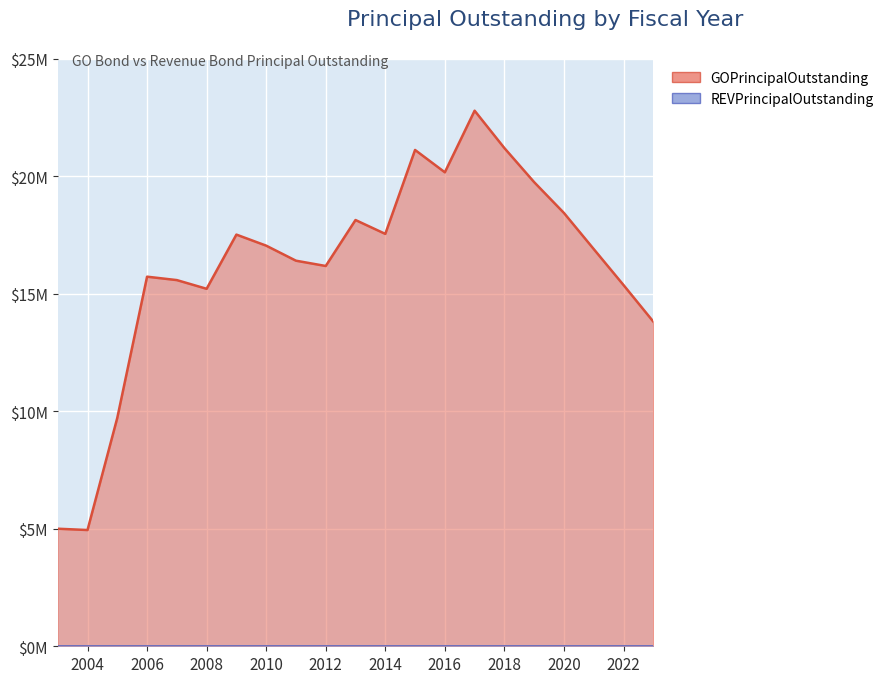

What is the minimum value shown in the chart?

4945000